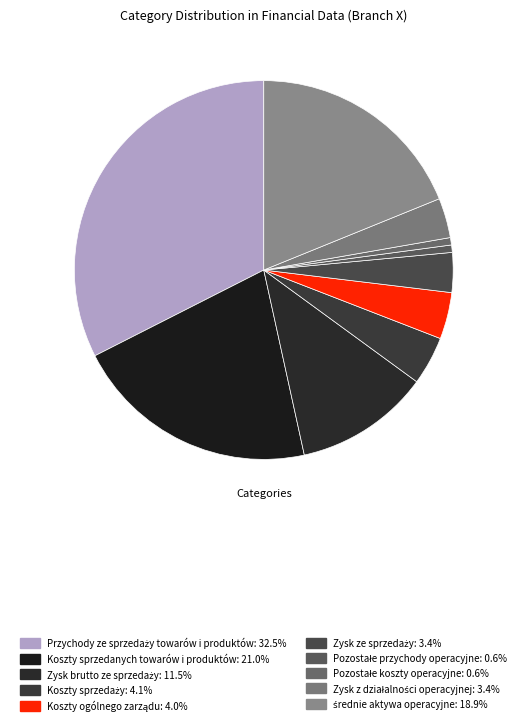

How many segments does this pie chart have?

10